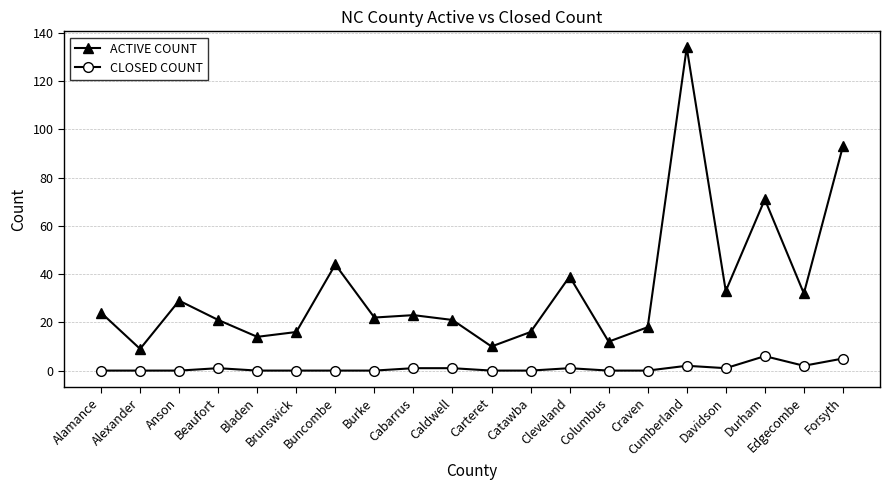

Does the chart display data point markers on the line(s)?

Yes